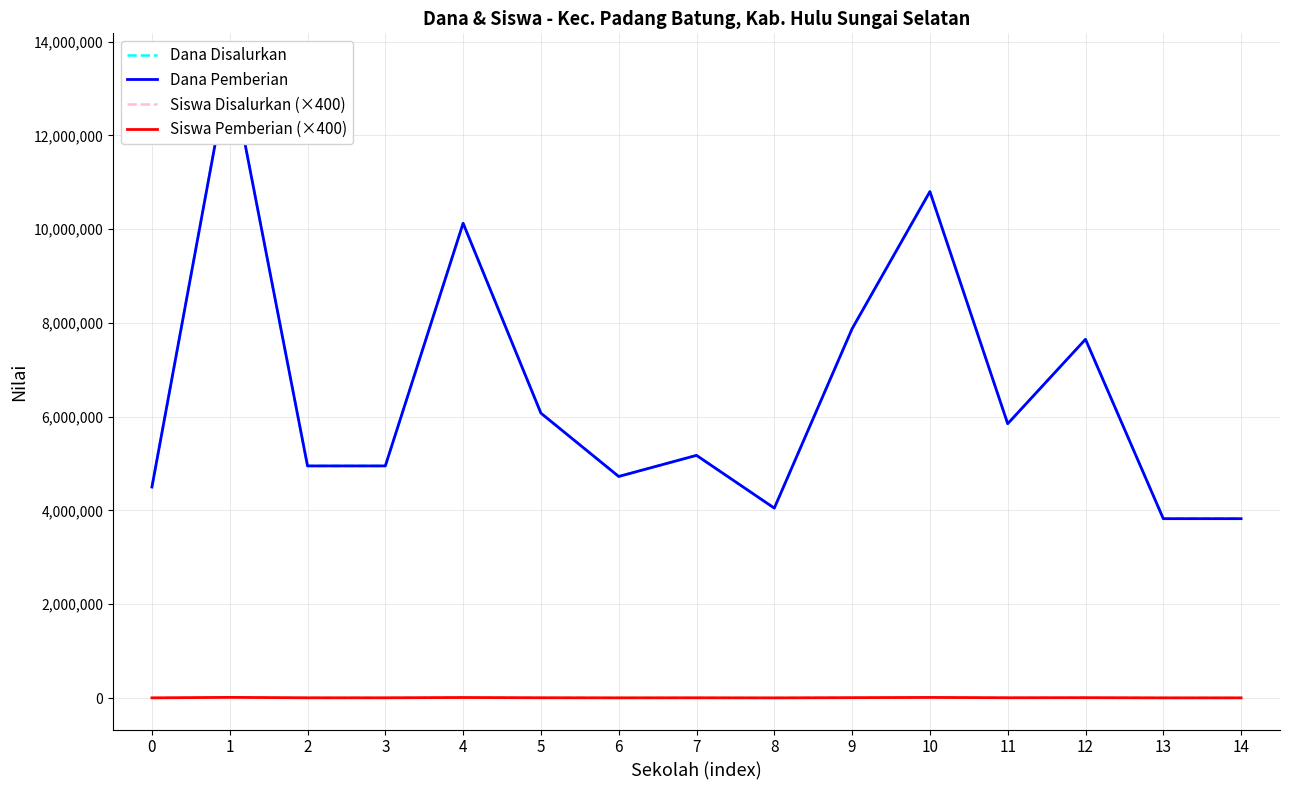

What is the value of the Dana Pemberian point at the 5th from the left?

10125000